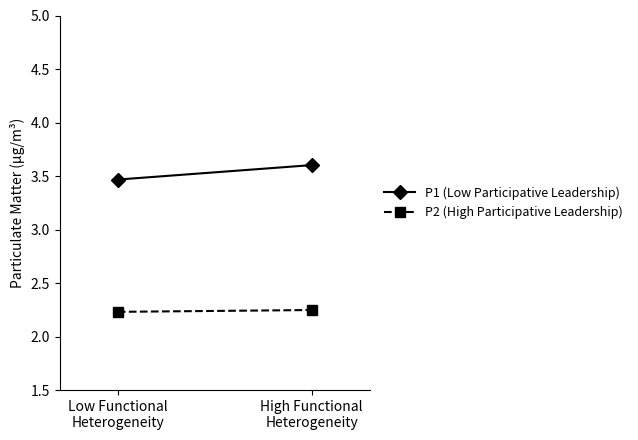

Reading right to left, list all the values displayed in this chart.

P1 (Low Participative Leadership): High Functional
Heterogeneity=3.6	Low Functional
Heterogeneity=3.5
P2 (High Participative Leadership): High Functional
Heterogeneity=2.2	Low Functional
Heterogeneity=2.2